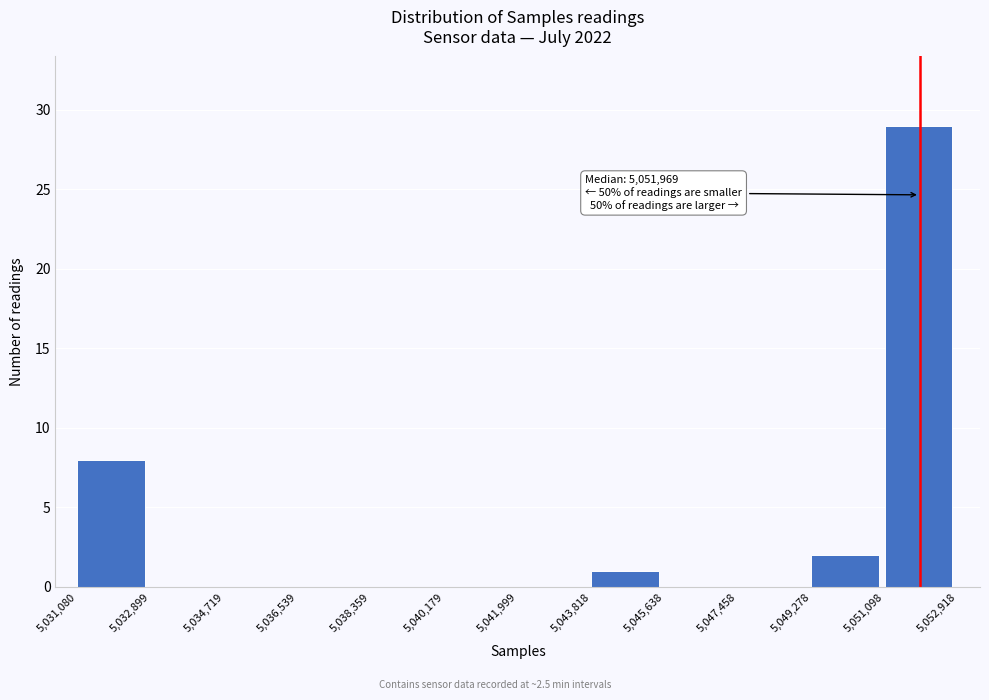

Over which range of the x-axis is the bar tallest?

5,051,098 to 5,052,918